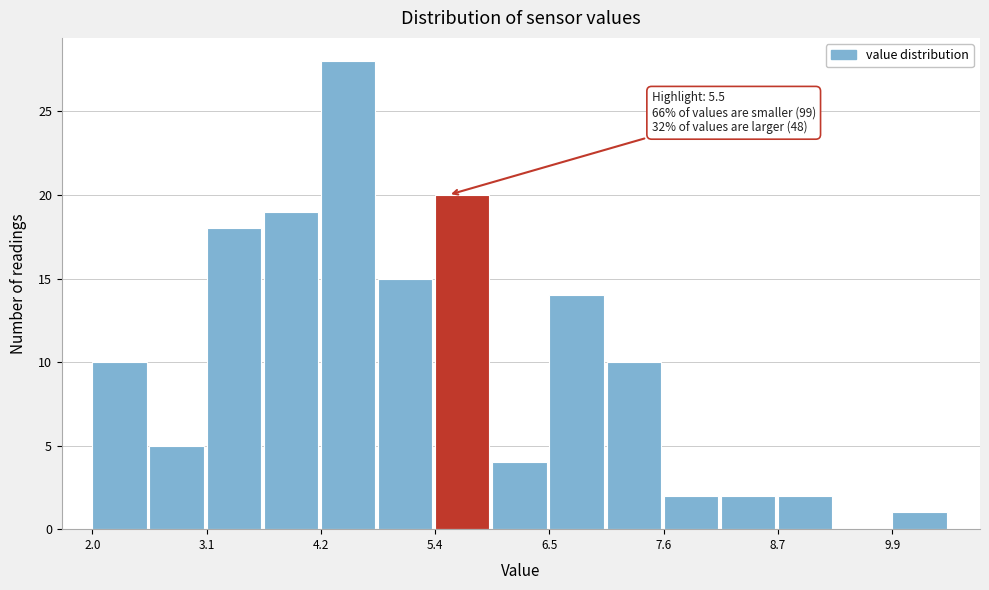

Read against the x-axis, roughly where is the centre of the tallest bar?

4.6